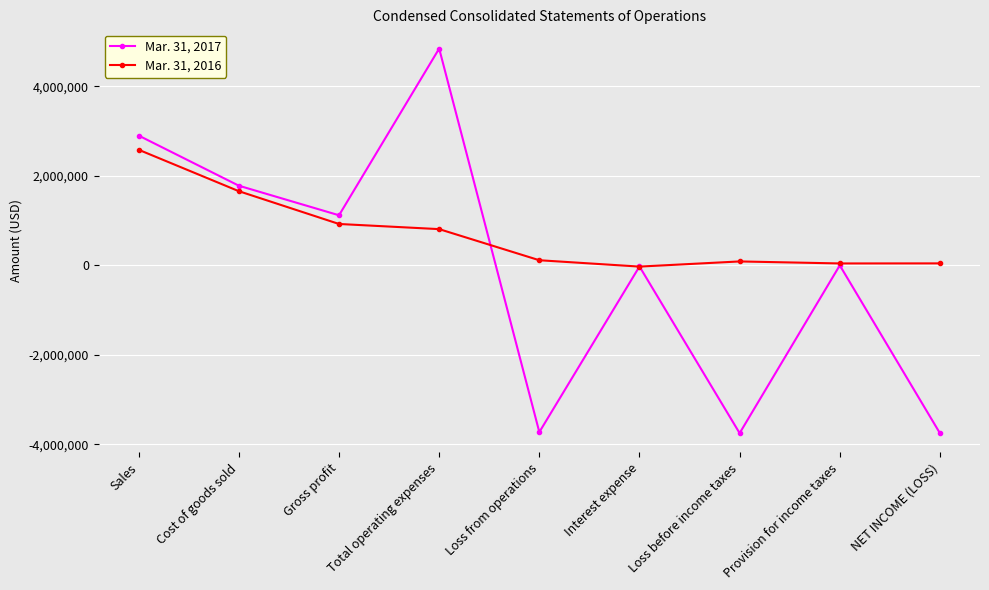

Is the value of Mar. 31, 2017 at Provision for income taxes greater than the value of Mar. 31, 2016 at Loss from operations?

No